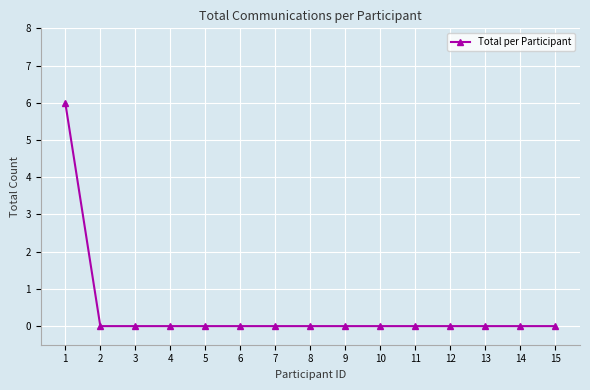

What is the difference between the values at 9 and 1?

6